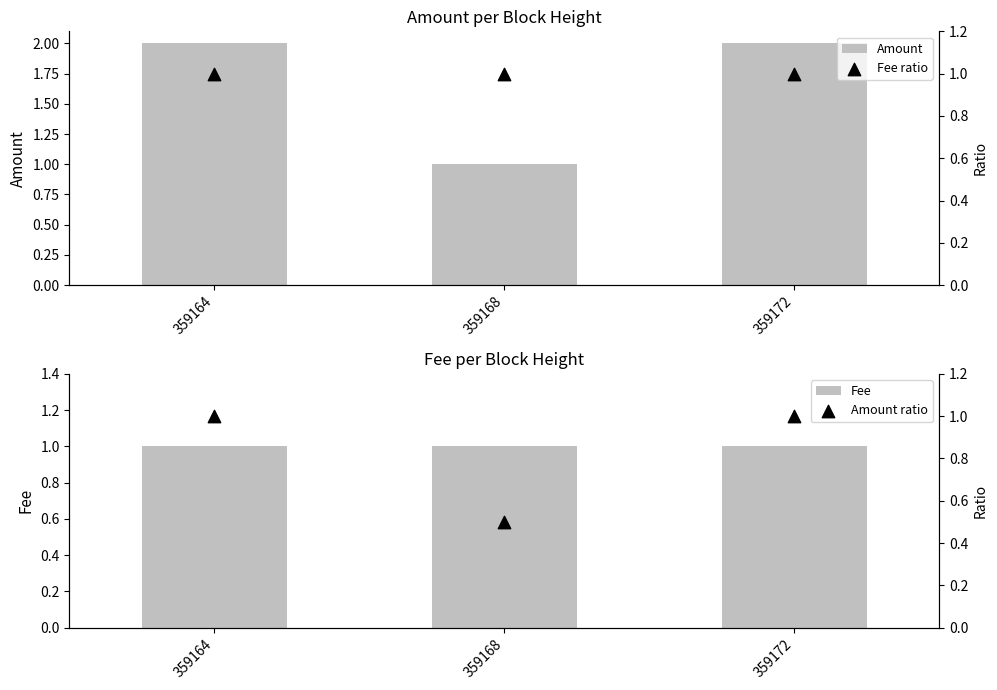

Which series has the widest spread of Y values?

Amount